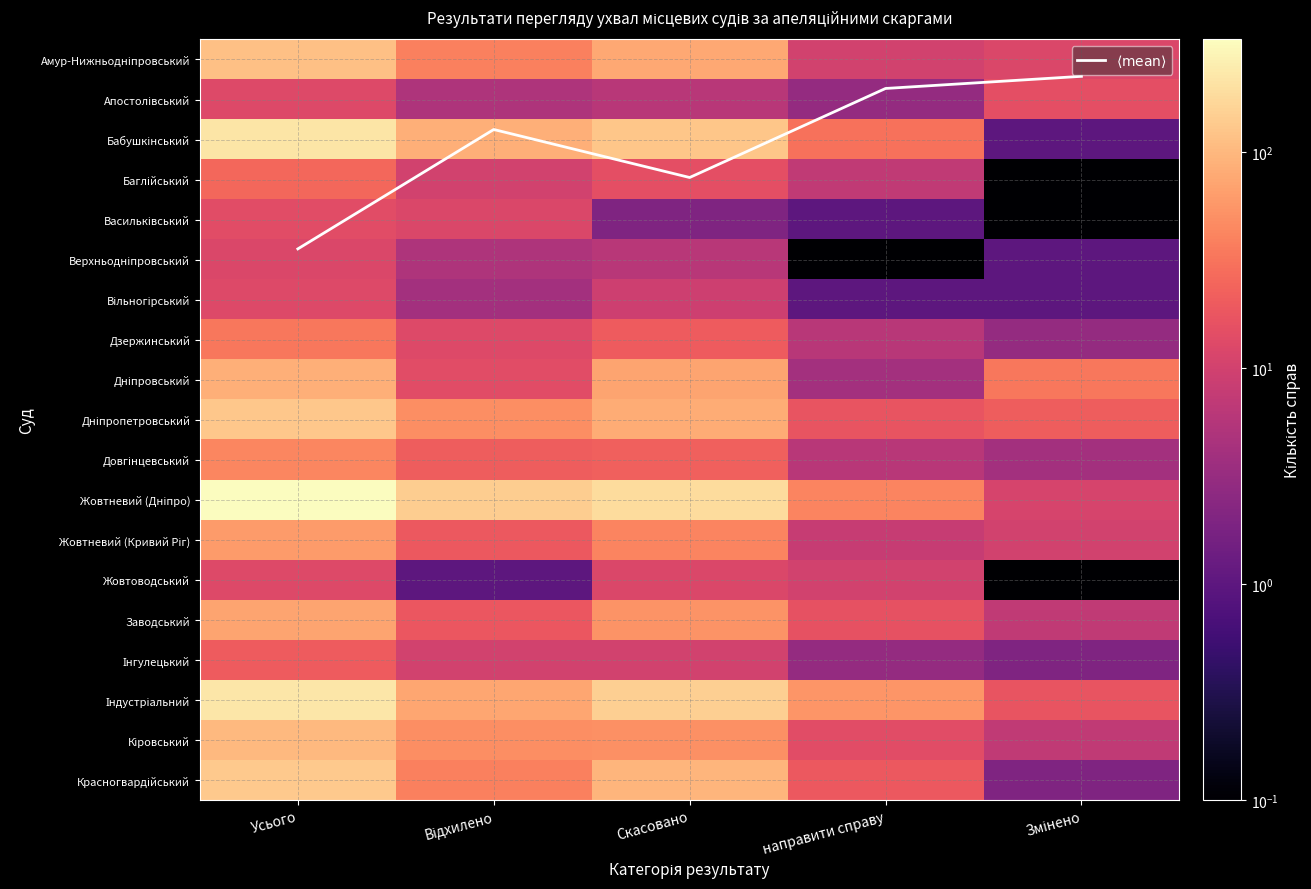

What is the total value across all series at Змінено?

147.7